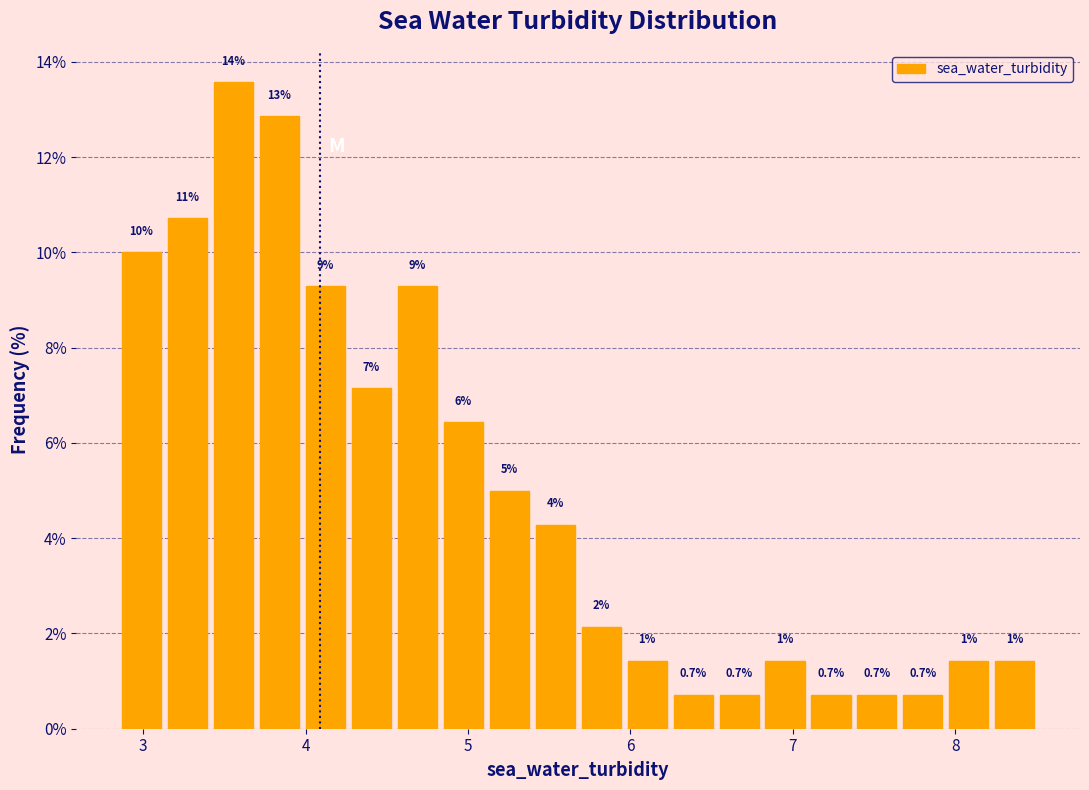

Around what value on the x-axis is the tallest bar? Give the approximate position of its centre, as read against the axis.

3.6